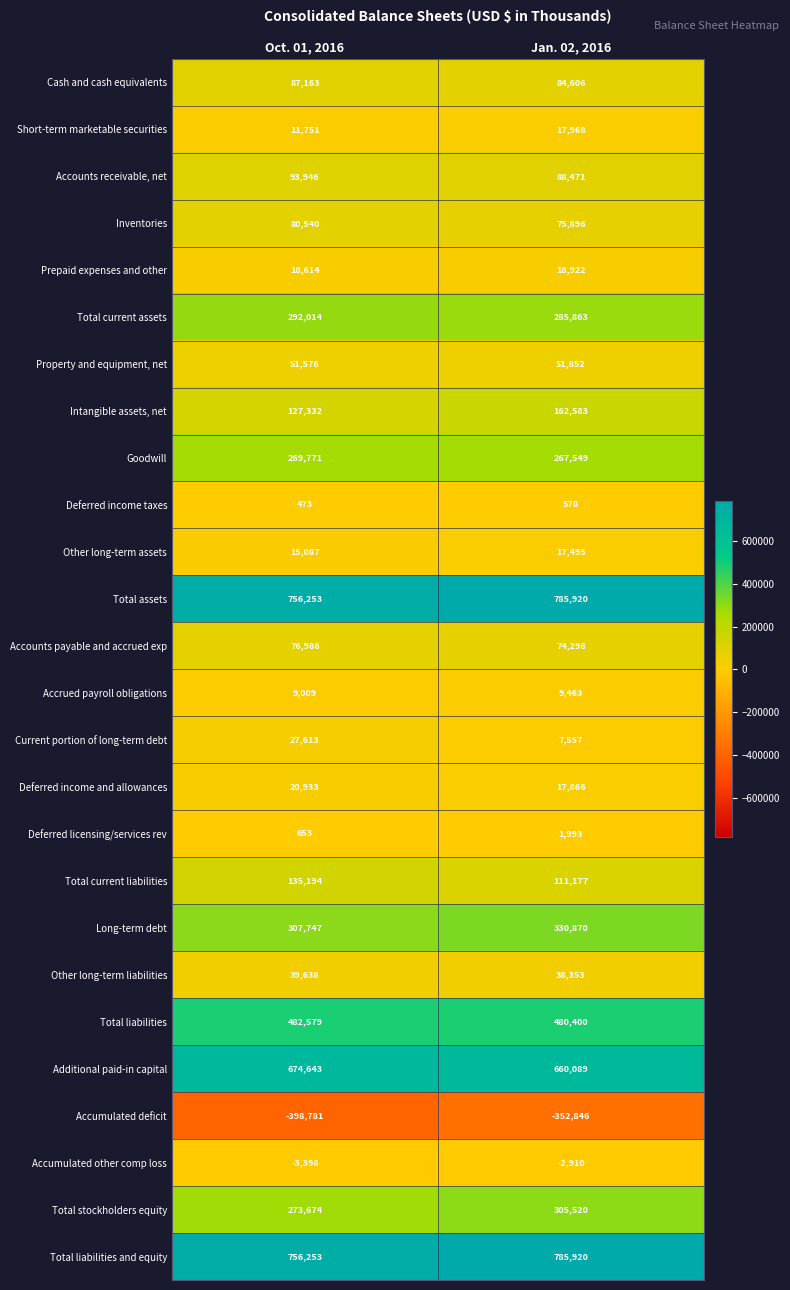

What is the total value across all series at Jan. 02, 2016?

4325453